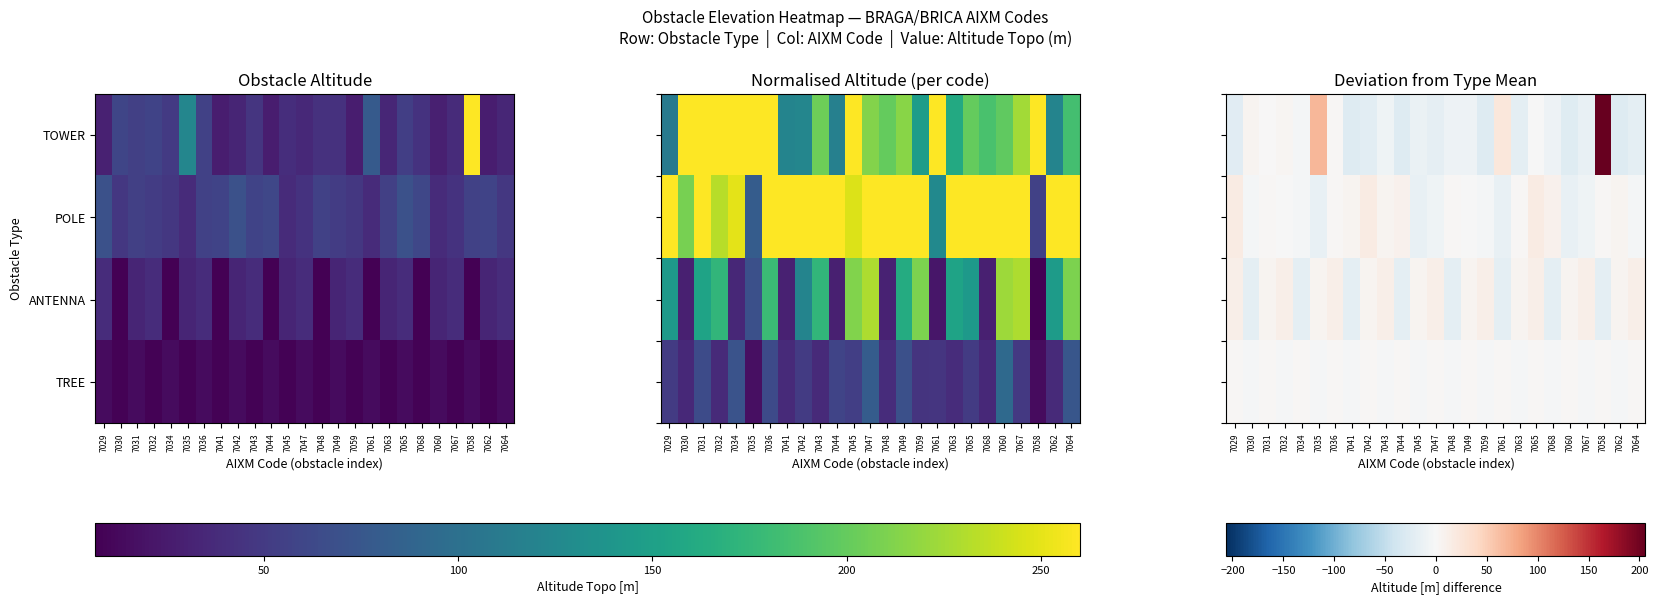

At which label is POLE closest to 1?

7031